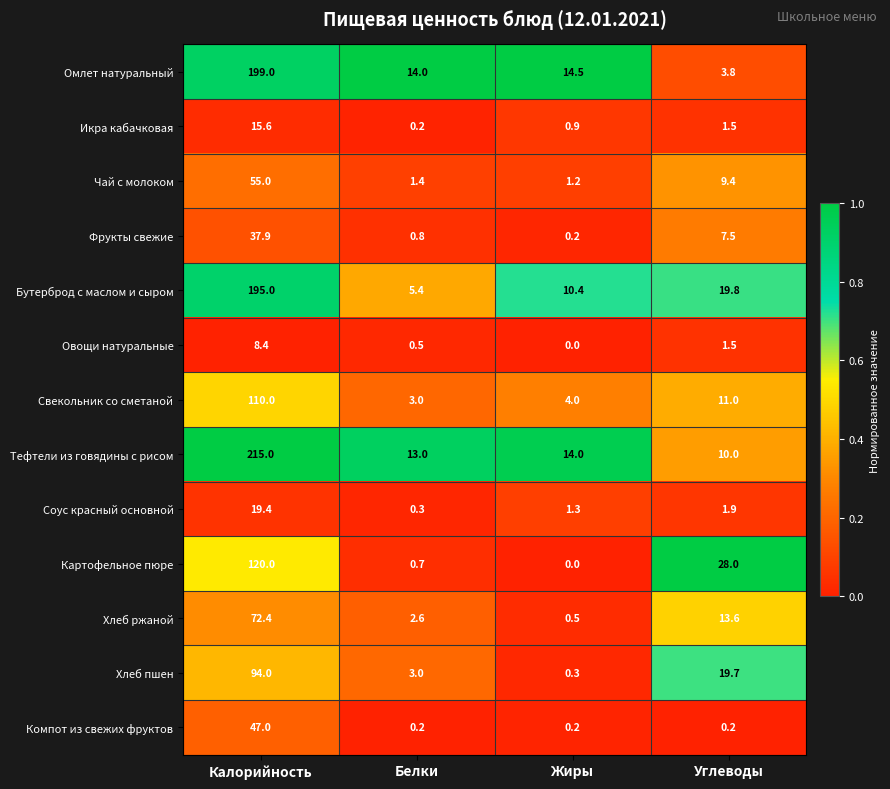

Rank the series by their maximum value, from highest to lowest.

Тефтели из говядины с рисом, Омлет натуральный, Бутерброд с маслом и сыром, Картофельное пюре, Свекольник со сметаной, Хлеб пшен, Хлеб ржаной, Чай с молоком, Компот из свежих фруктов, Фрукты свежие, Соус красный основной, Икра кабачковая, Овощи натуральные